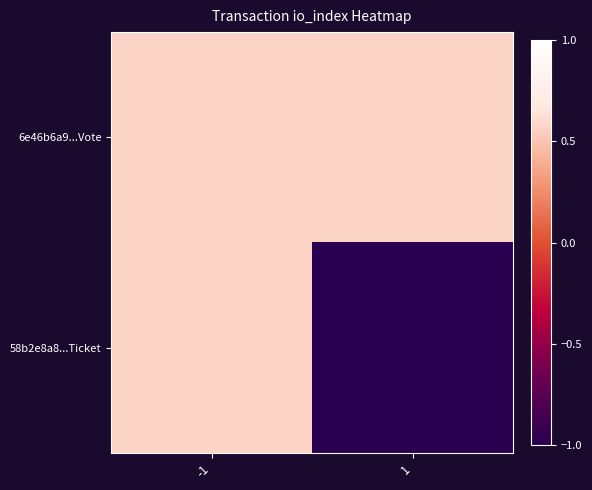

Reading left to right, list all the values displayed in this chart.

6e46b6a9...Vote: -1=0.6	1=0.6
58b2e8a8...Ticket: -1=0.6	1=-1.0